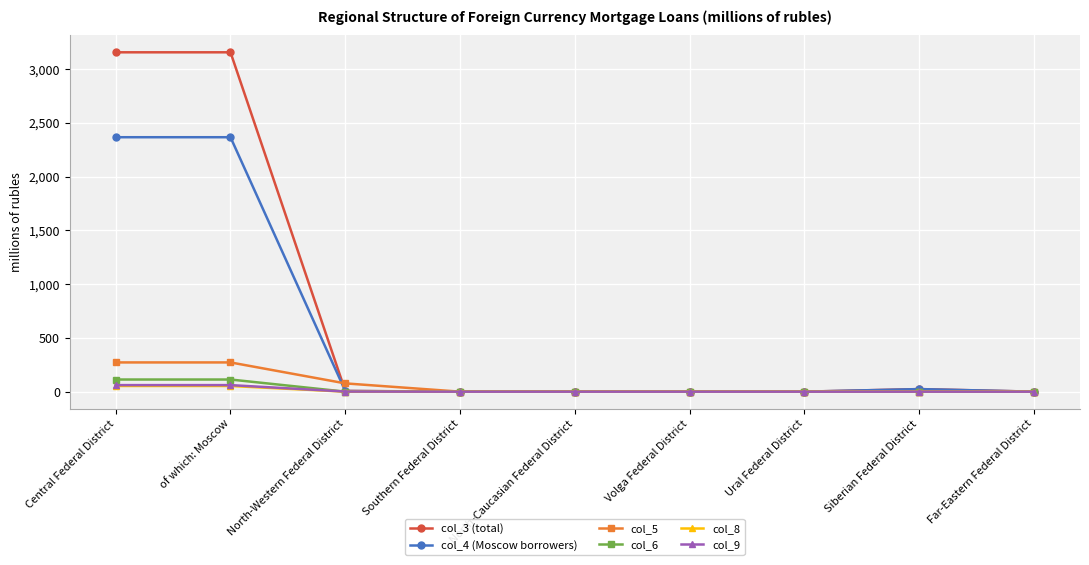

True or false: col_8 has a value of 0 at Far-Eastern Federal District.

True